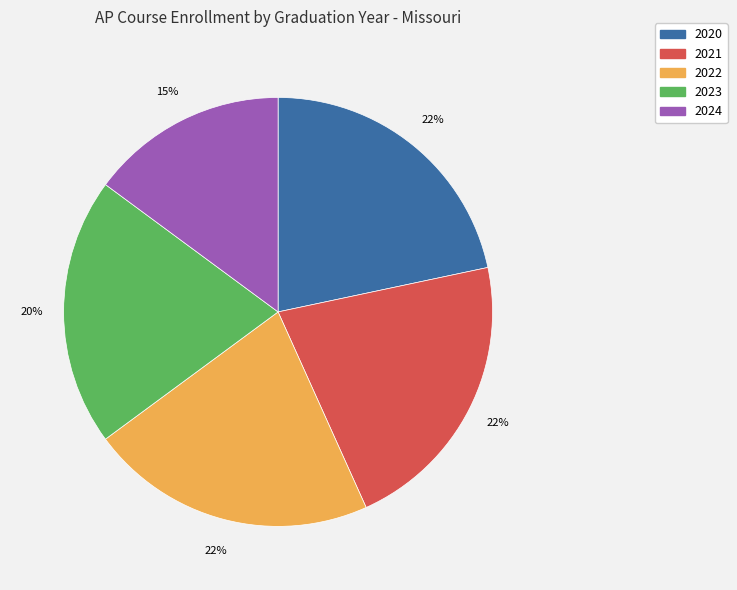

What is the ratio of the value at 2021 to the value at 2020?

1.0